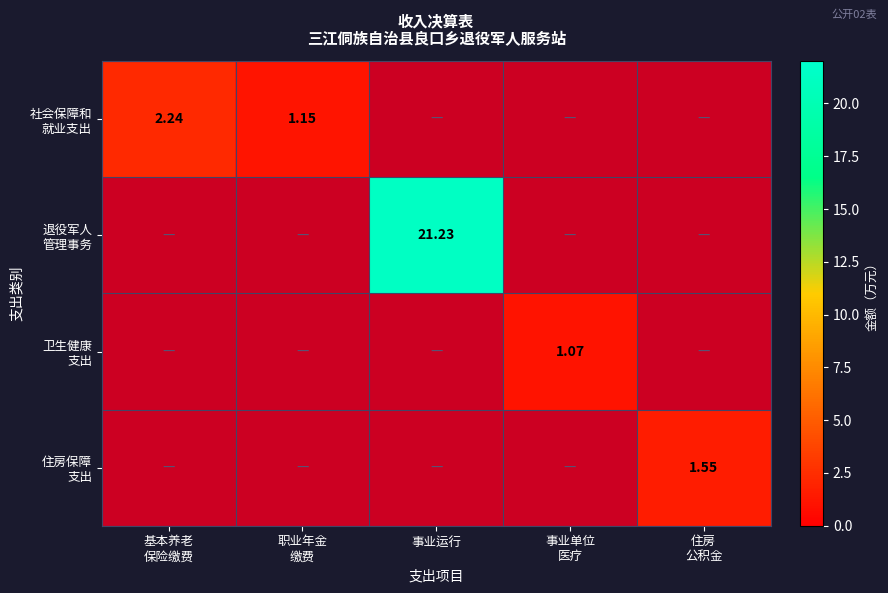

Where is 社会保障和 就业支出 nearest to the value 1?

职业年金 缴费